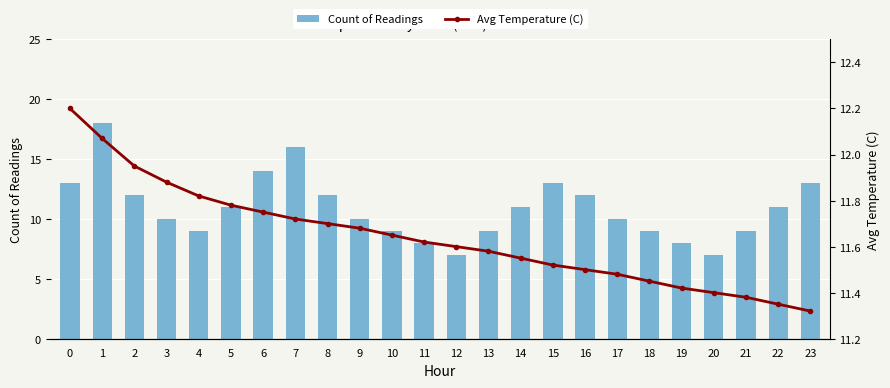

Rank the series by their maximum value, from highest to lowest.

Count of Readings, Avg Temperature (C)